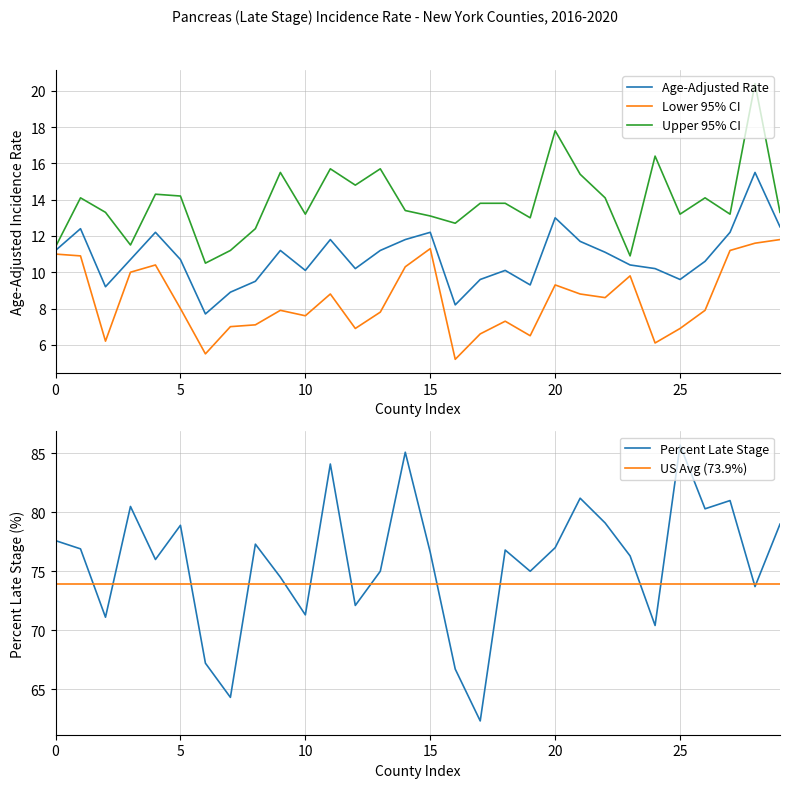

True or false: Upper 95% CI and US Avg (73.9%) intersect in this chart.

False